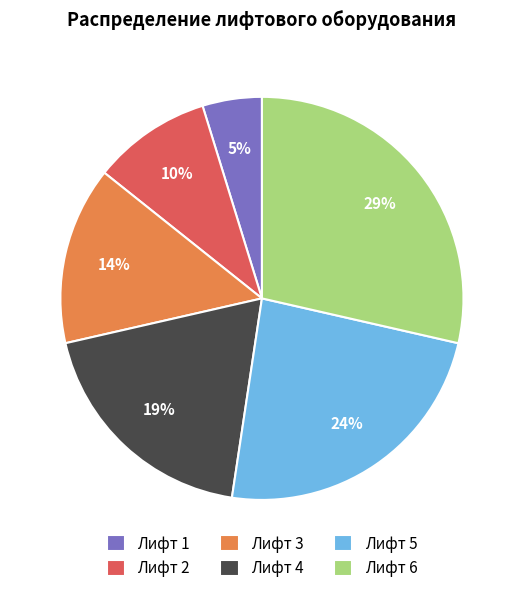

Between Лифт 6 and Лифт 2, which is larger?

Лифт 6